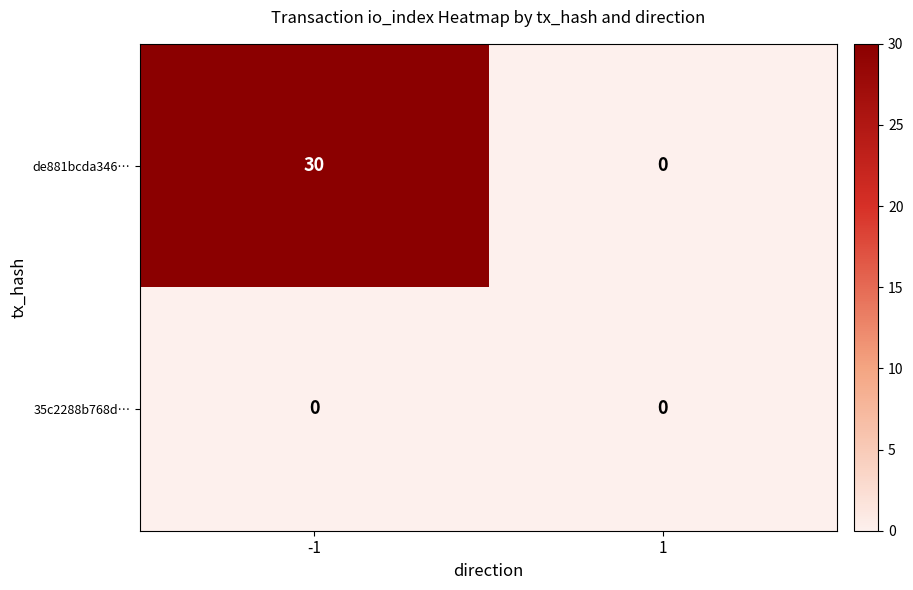

Rank the categories by de881bcda346… value from lowest to highest.

1, -1